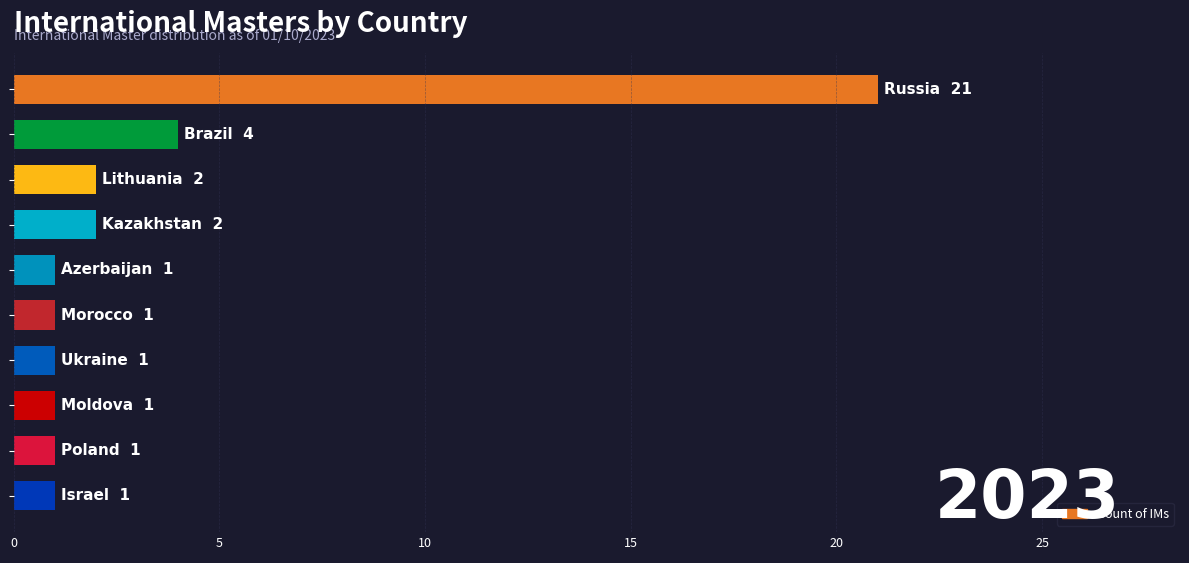

What is the average value?

4